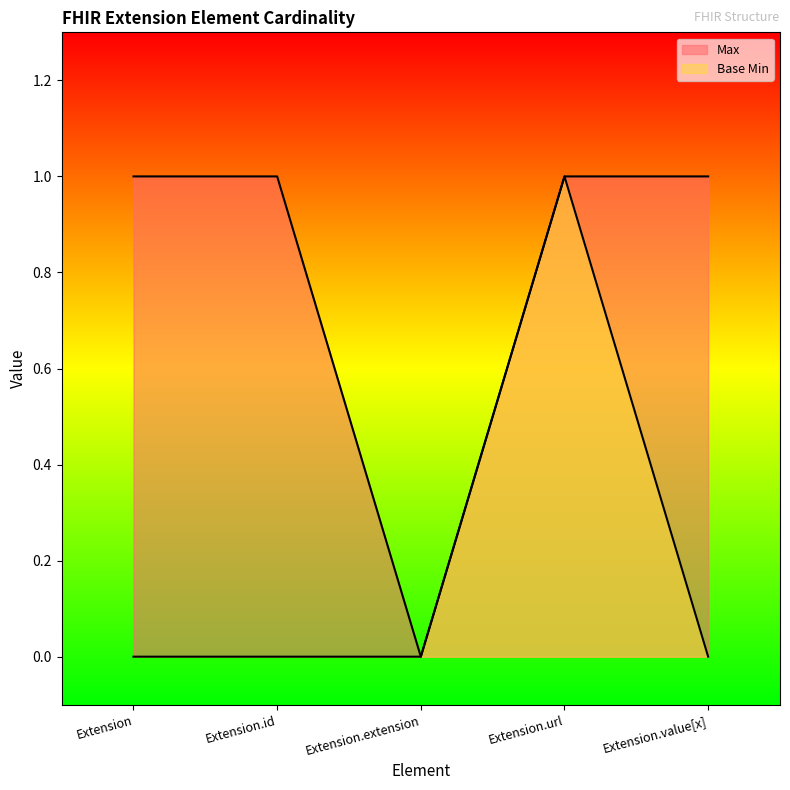

True or false: Base Min and Max intersect in this chart.

False